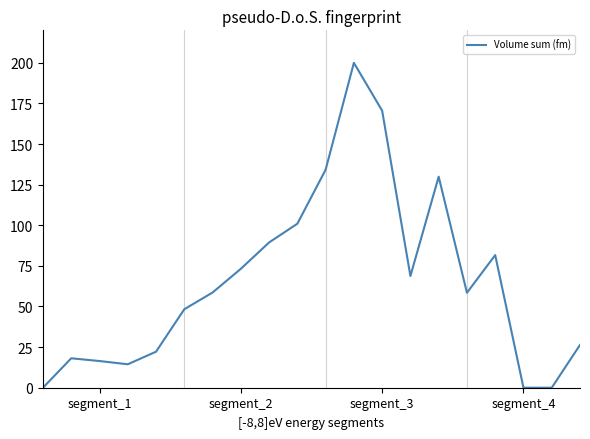

Does the chart have visible grid lines?

No